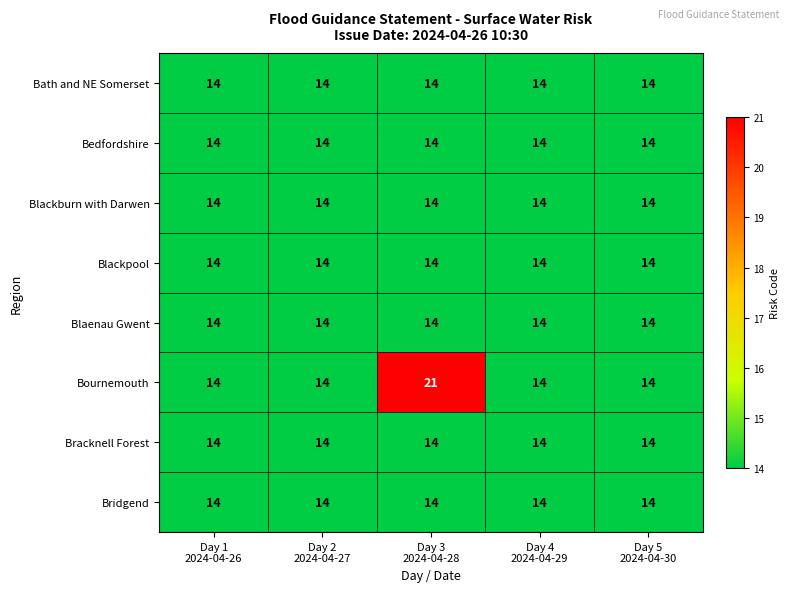

Which series has the largest range (max minus min)?

Bournemouth